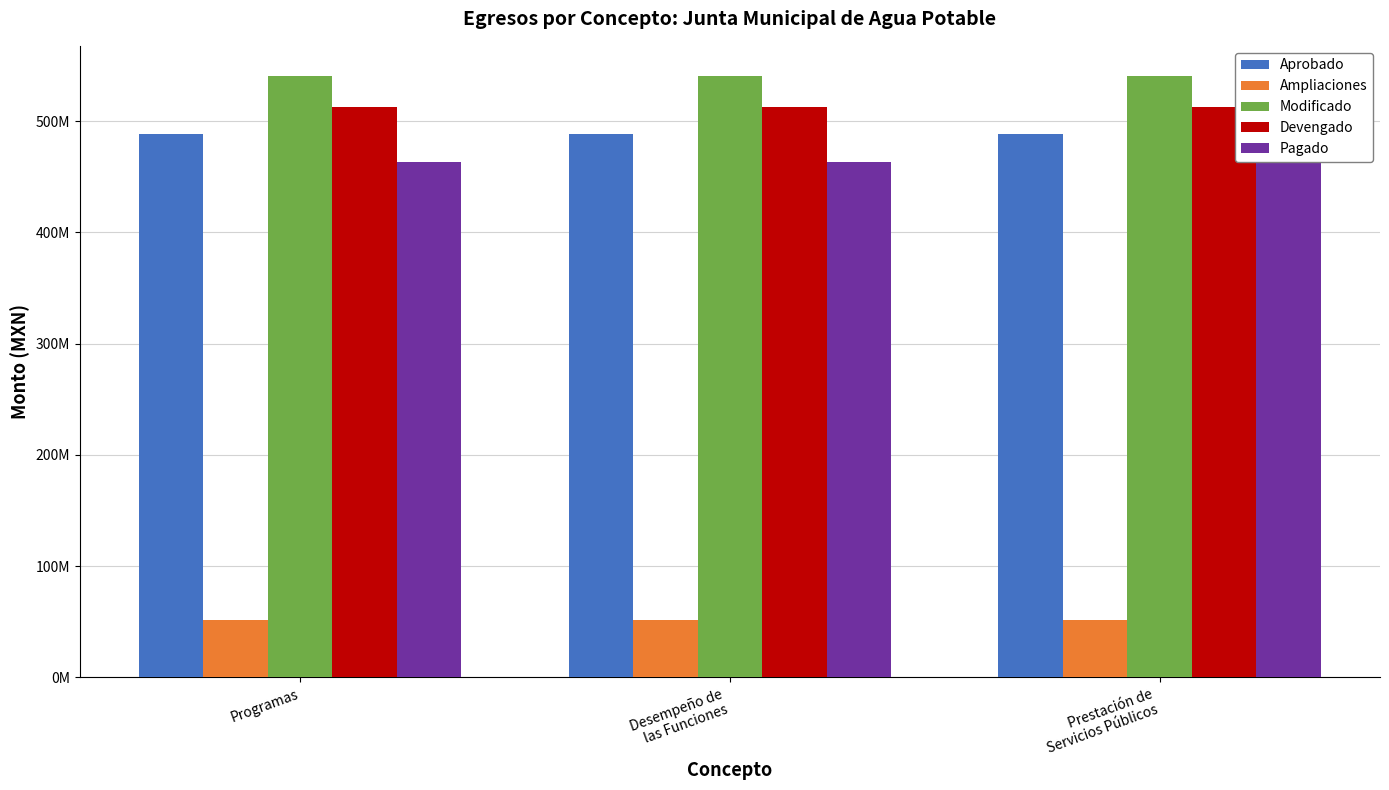

The value of Modificado at Programas is 540557687.0. True or false?

True